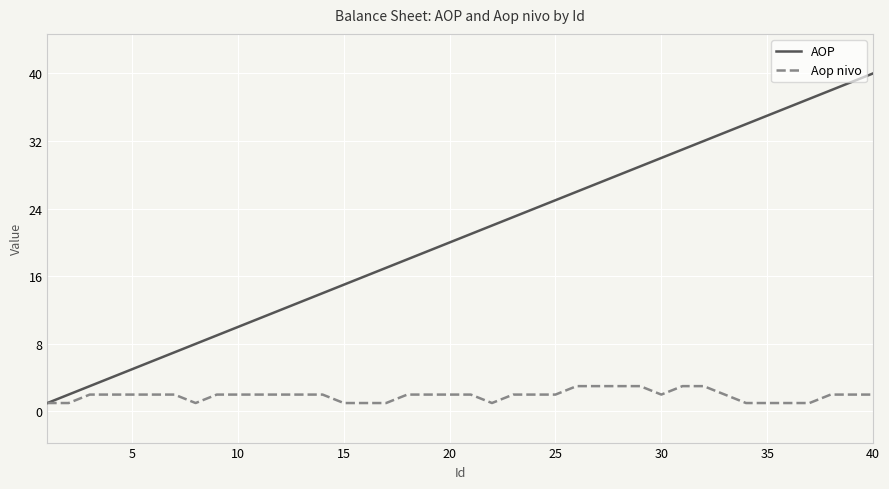

Which series has the widest spread of values?

AOP